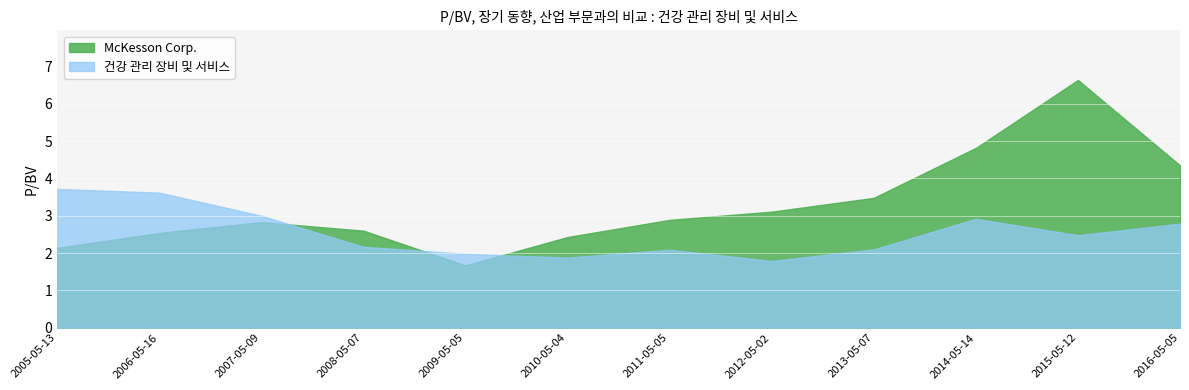

How many values in the McKesson Corp. series exceed 2?

11